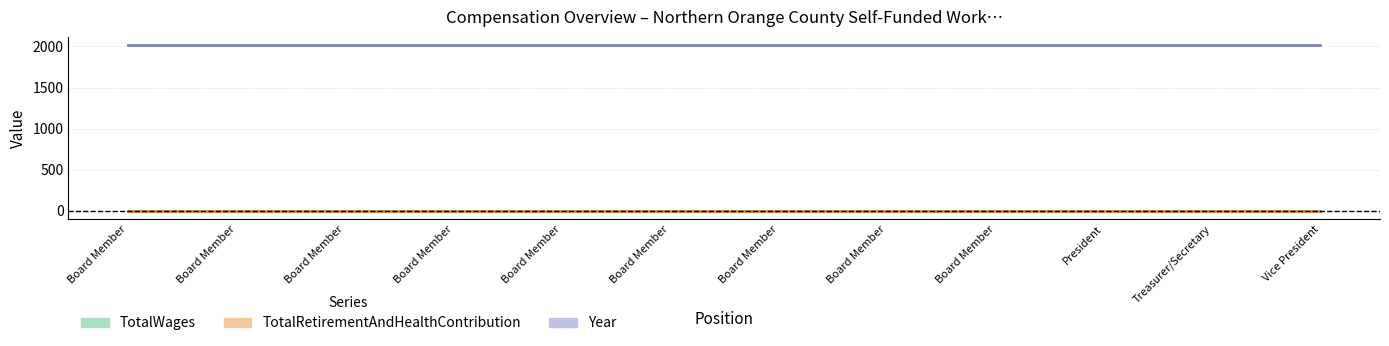

What is the total value across all series at Board Member?

2016